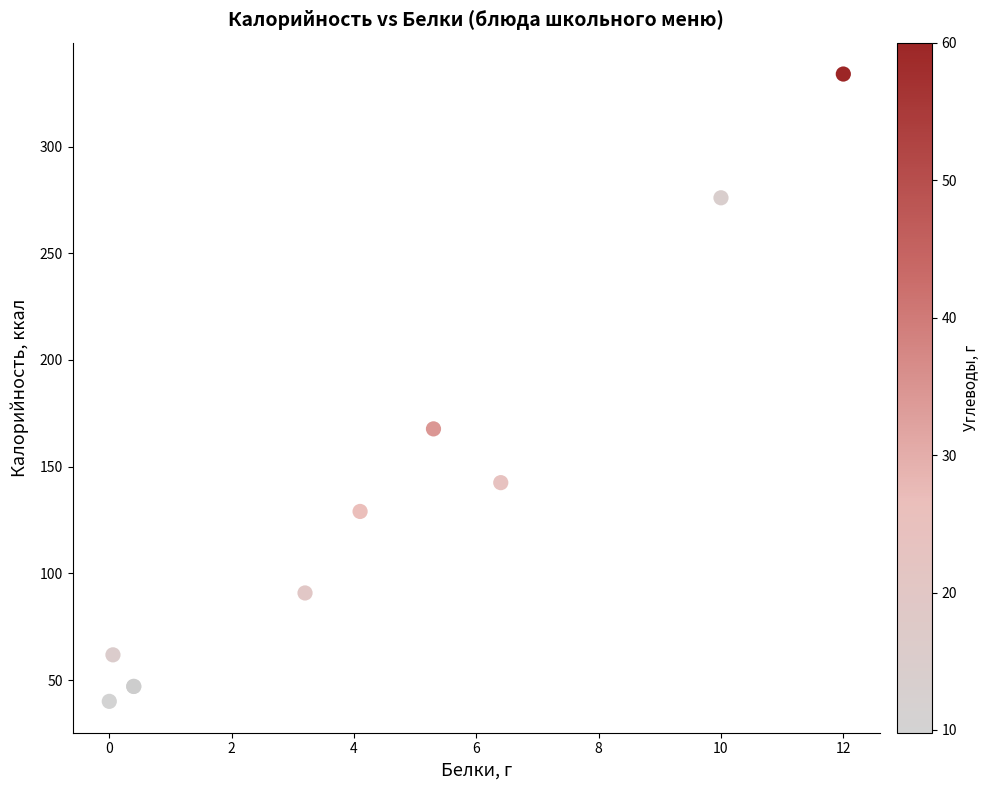

What Y value in the scatter plot is closest to 187?

167.7